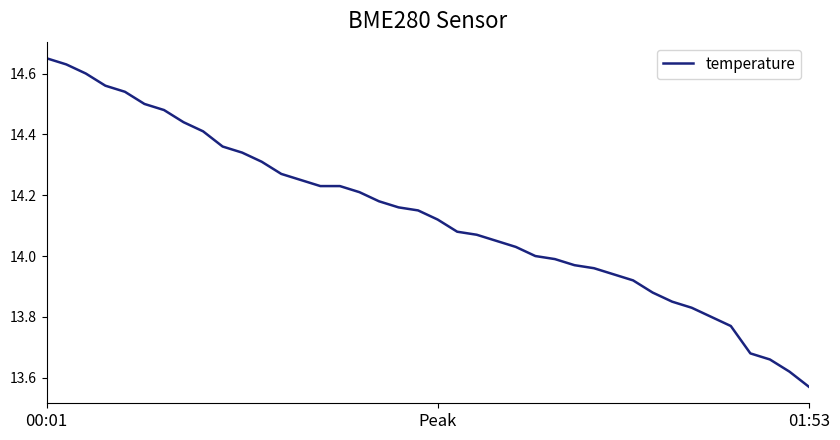

What is the difference between the maximum and minimum values?

1.1